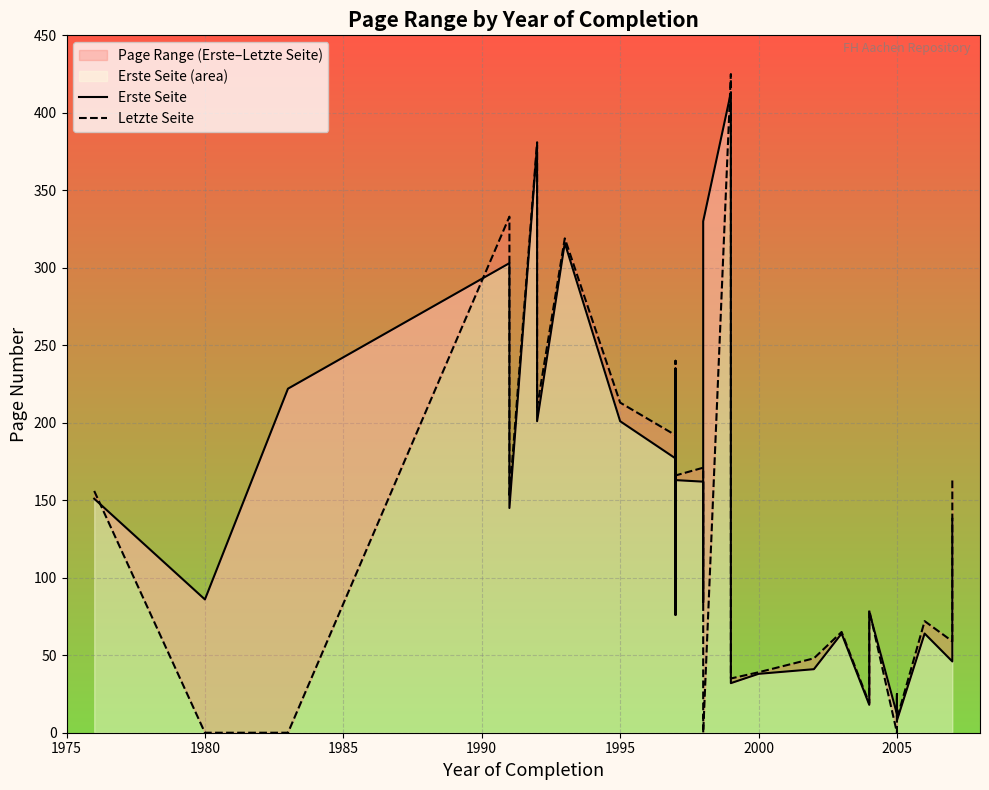

Is the value of Letzte Seite at 12 greater than the value of Erste Seite at 18?

Yes